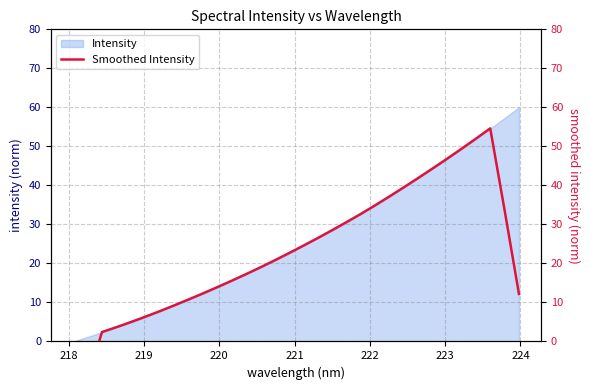

What is the greatest value displayed?

54.6